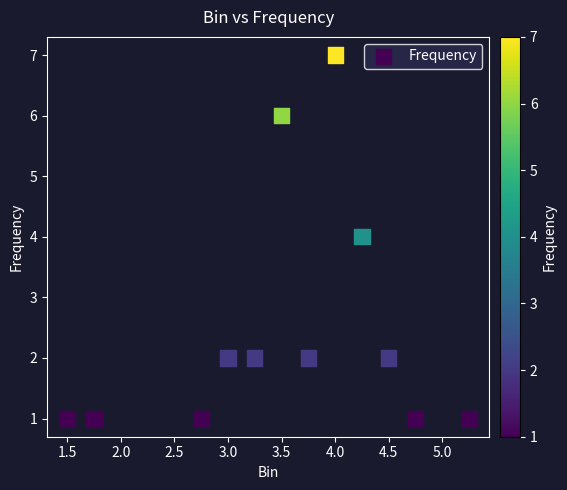

What is the range of Y values (max minus min)?

6